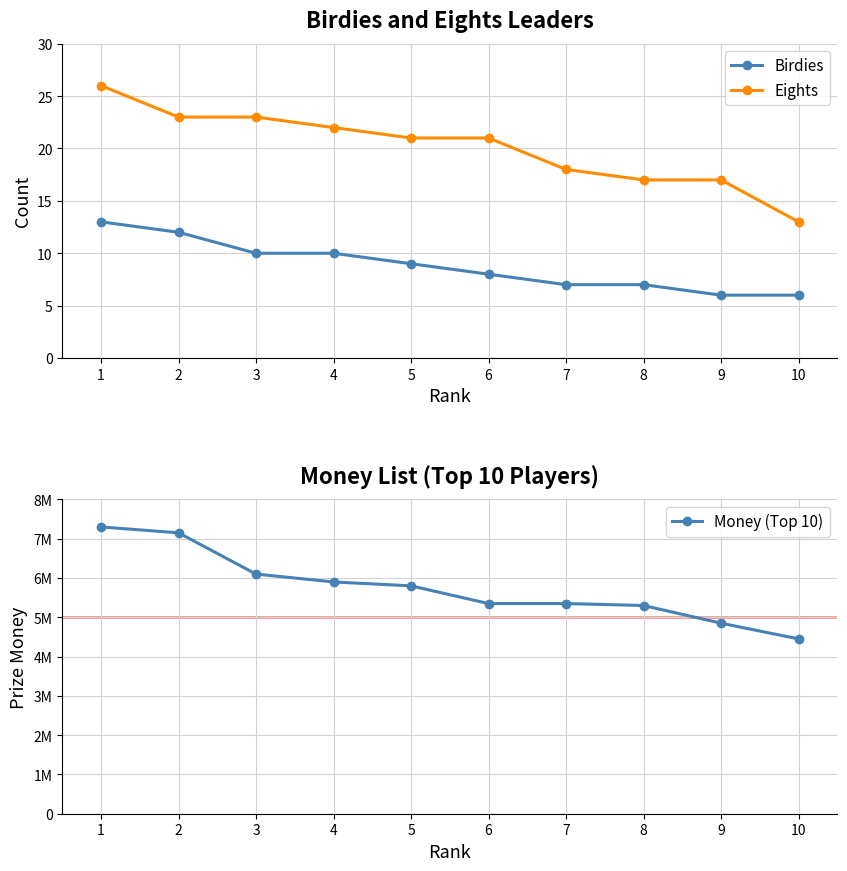

Is the value of Money (Top 10) at 8 greater than the value of Eights at 8?

Yes